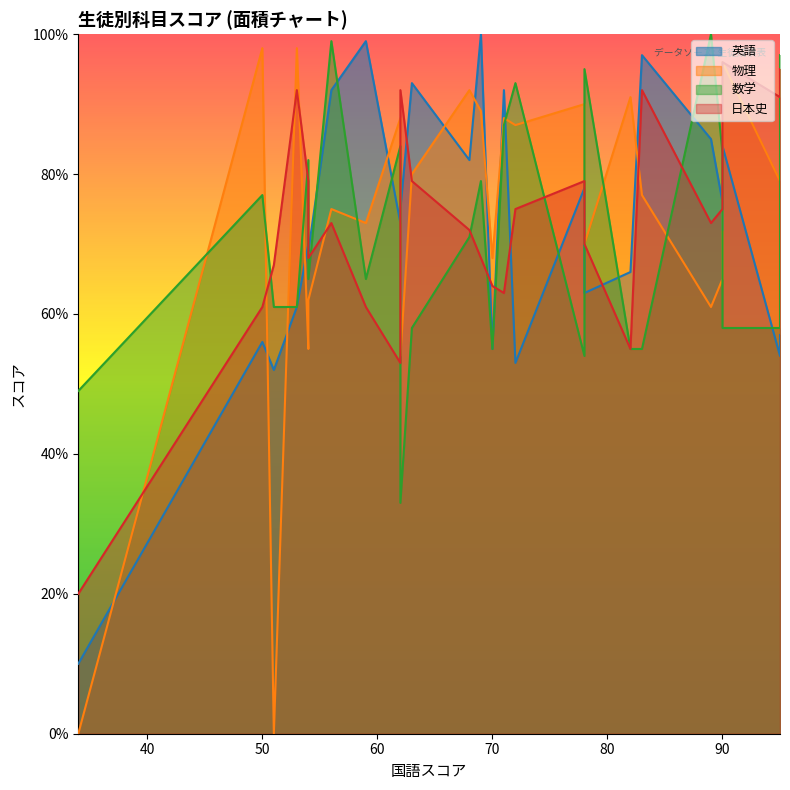

What is the maximum value for 数学?

100